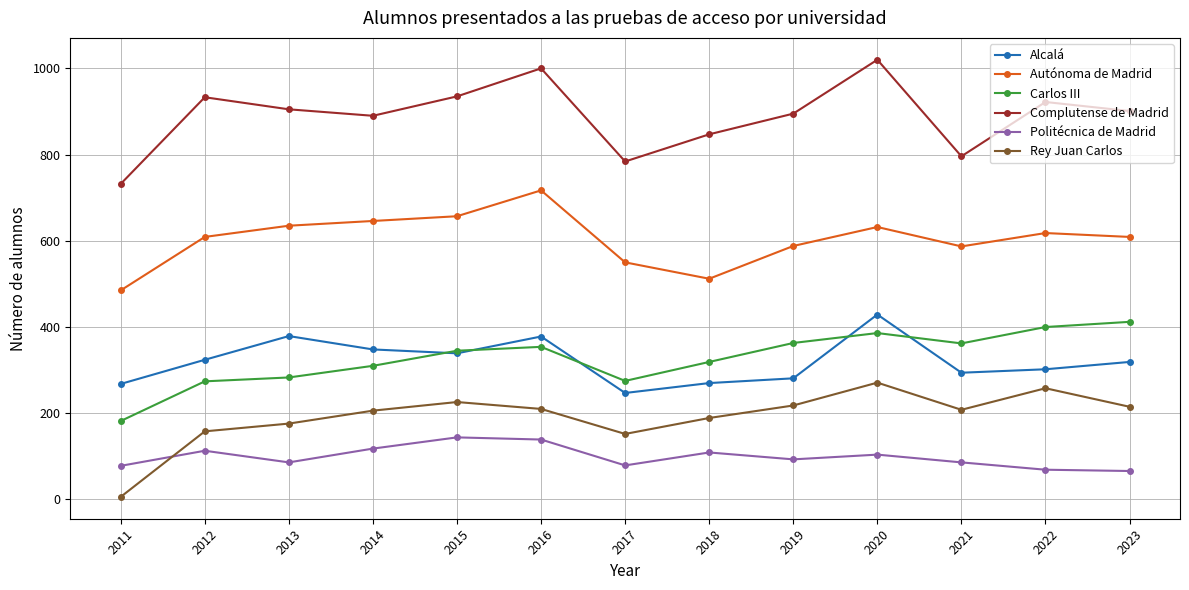

What value does the Autónoma de Madrid series have at 2023?

609